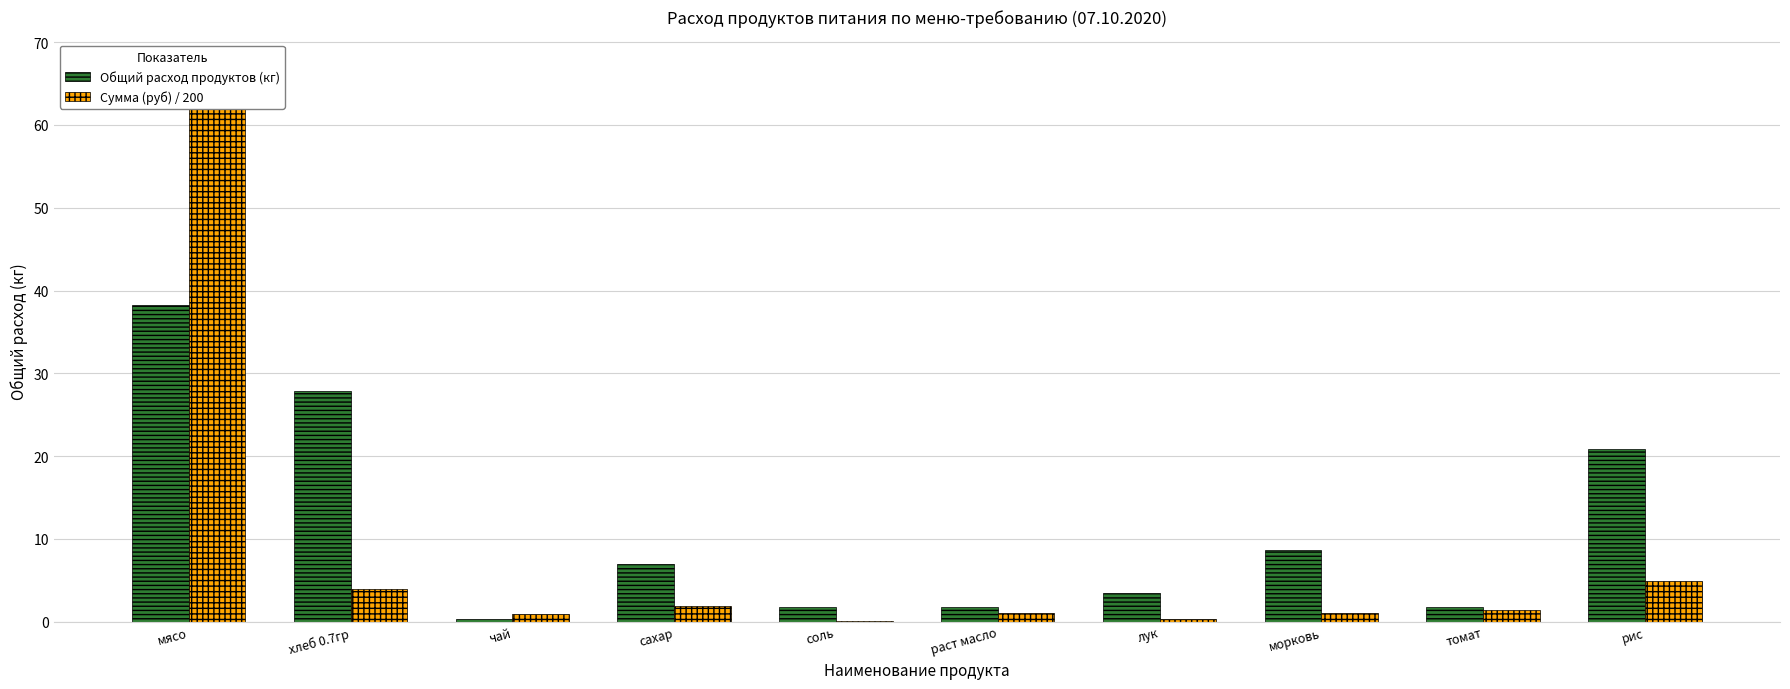

At how many categories does at least one series exceed 24?

2